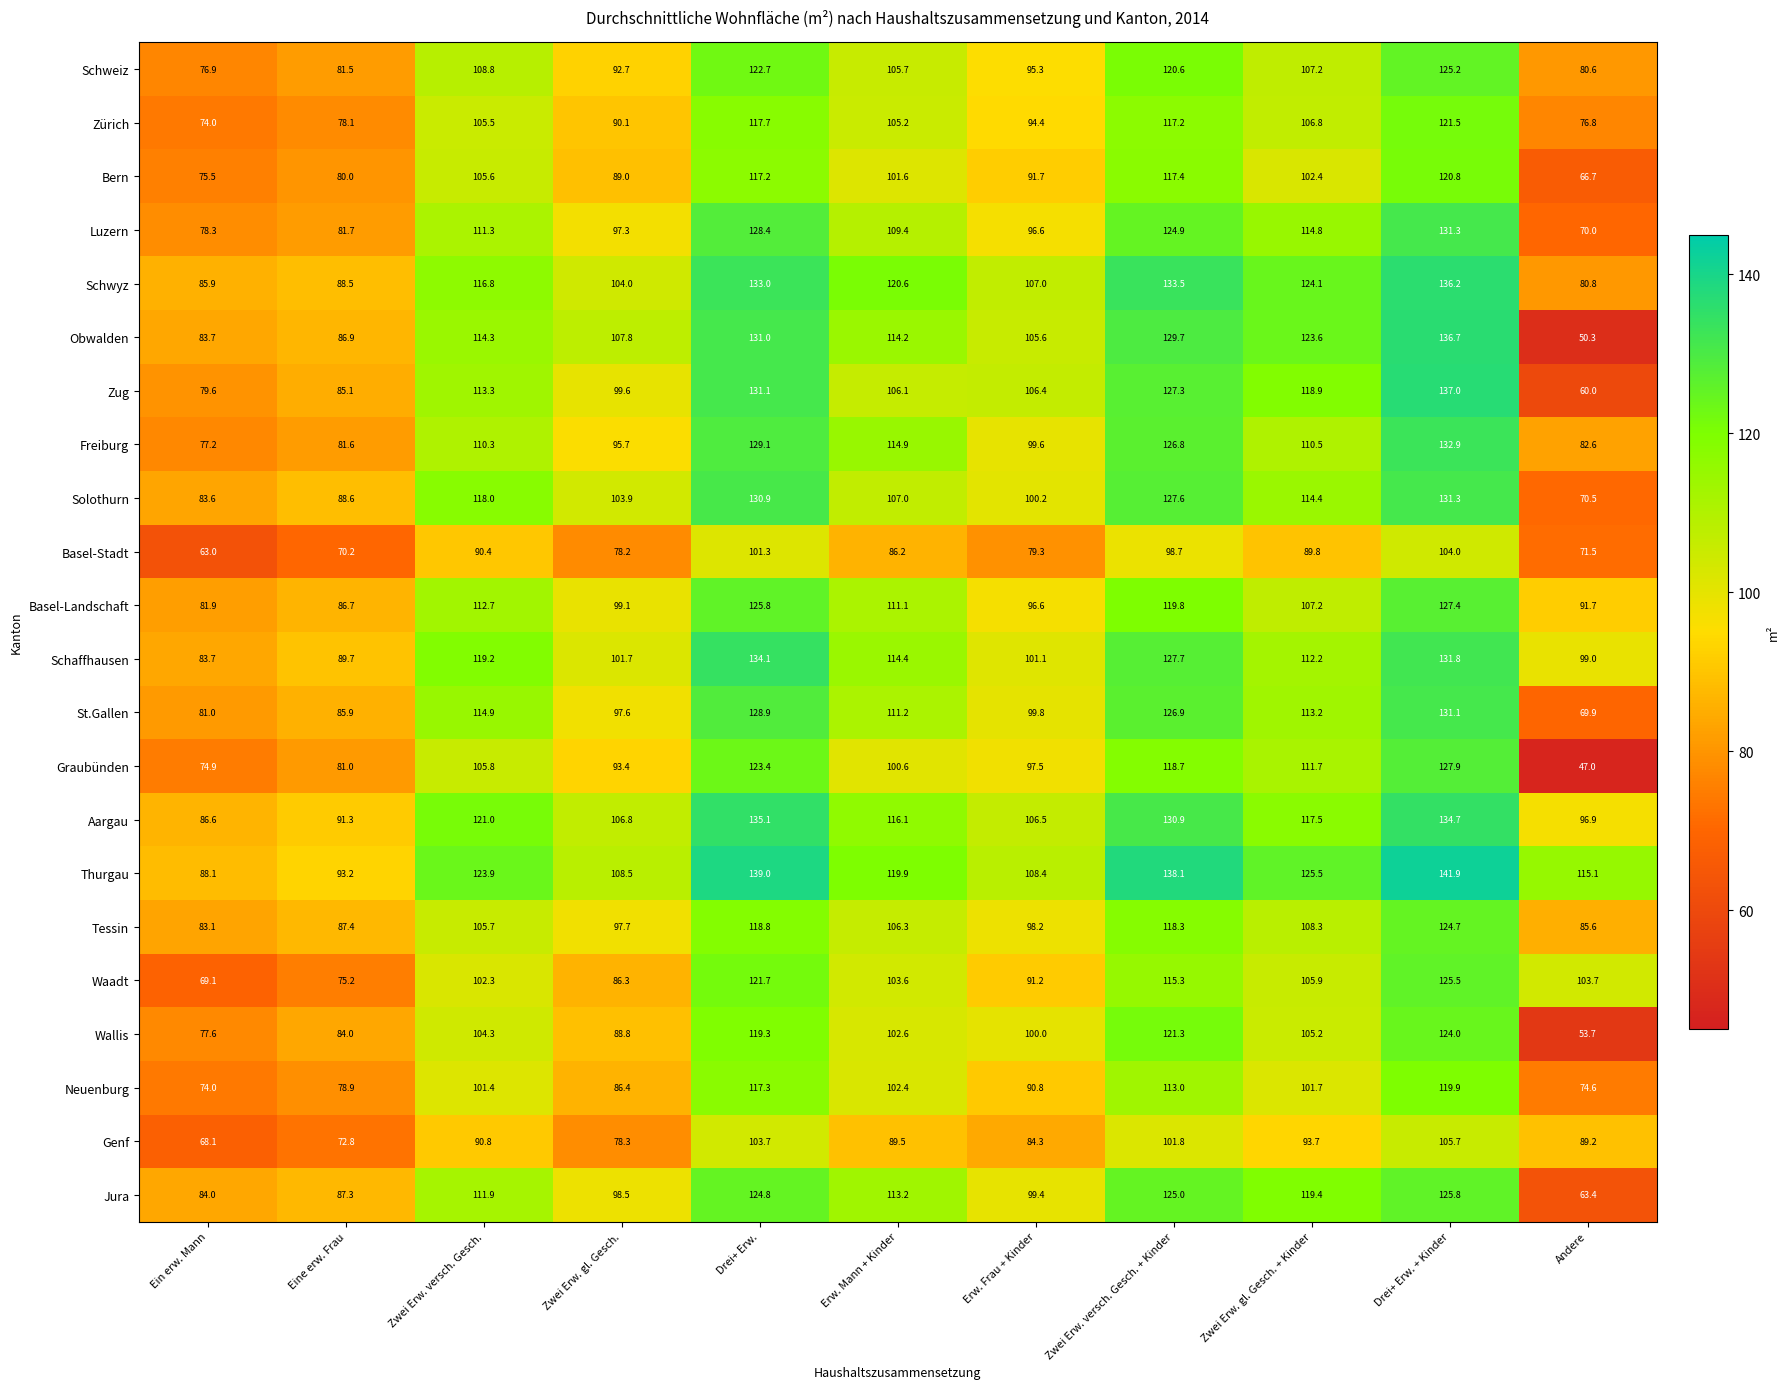

How many series are shown in this chart?

22